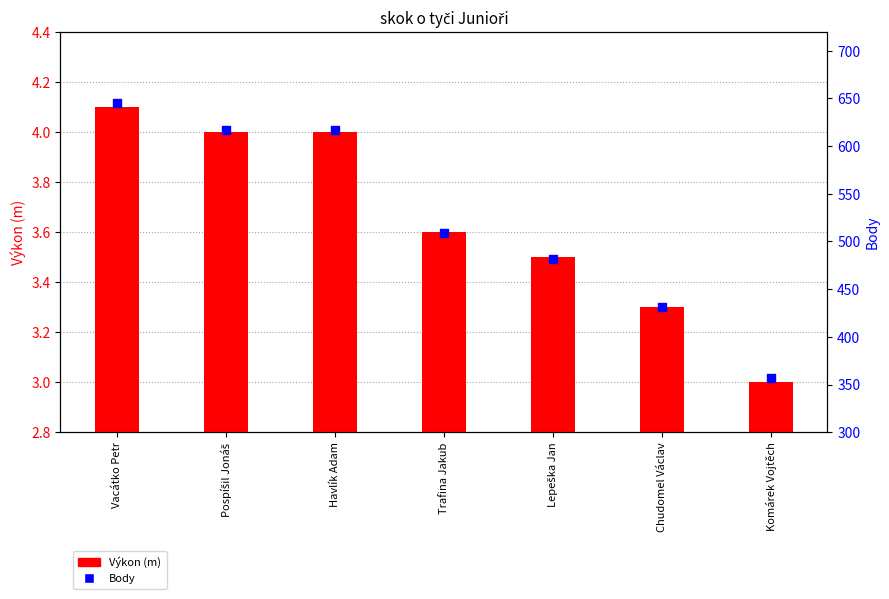

At which category is the sum across all series the highest?

Vacátko Petr